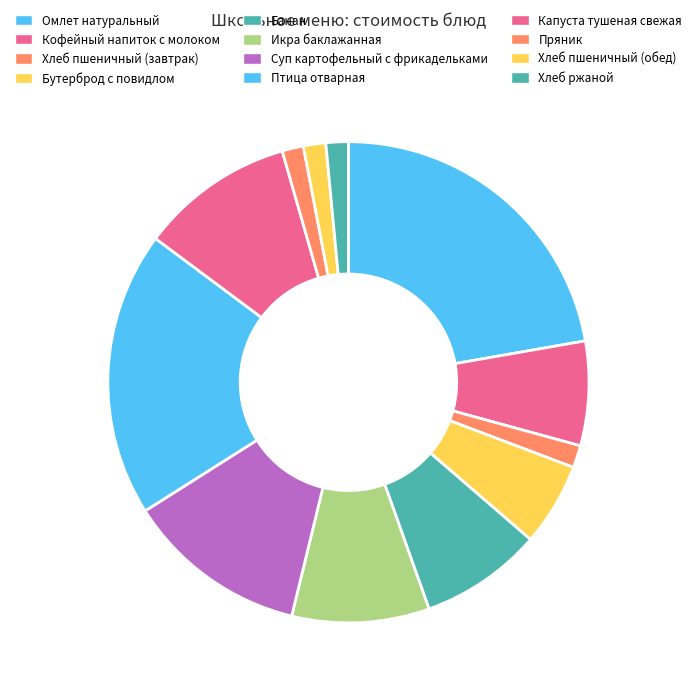

What is the ratio of the value at Капуста тушеная свежая to the value at Банан?

1.3